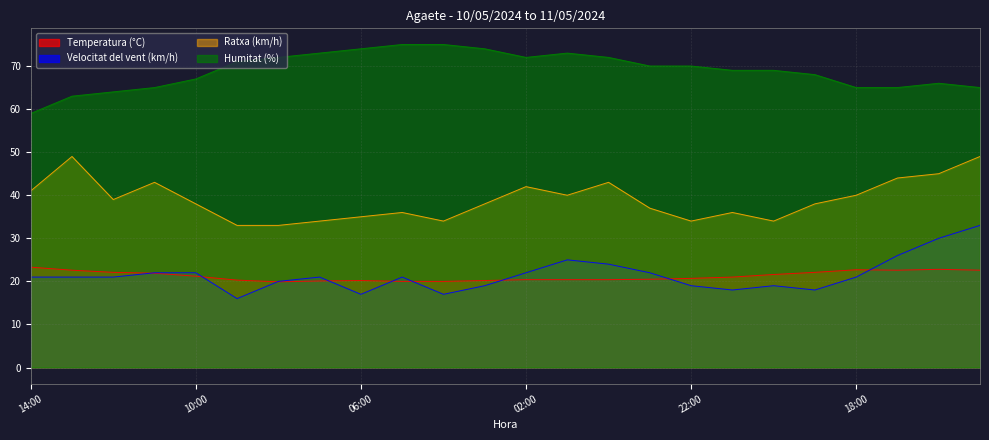

True or false: Temperatura (°C) has more than 1 interior local peaks.

True